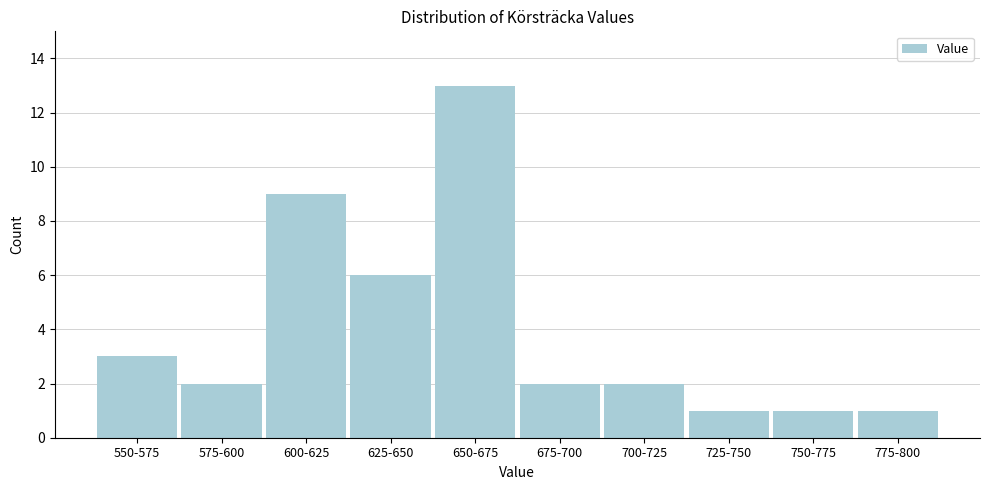

Reading right to left, list all the values displayed in this chart.

775-800=1	750-775=1	725-750=1	700-725=2	675-700=2	650-675=13	625-650=6	600-625=9	575-600=2	550-575=3